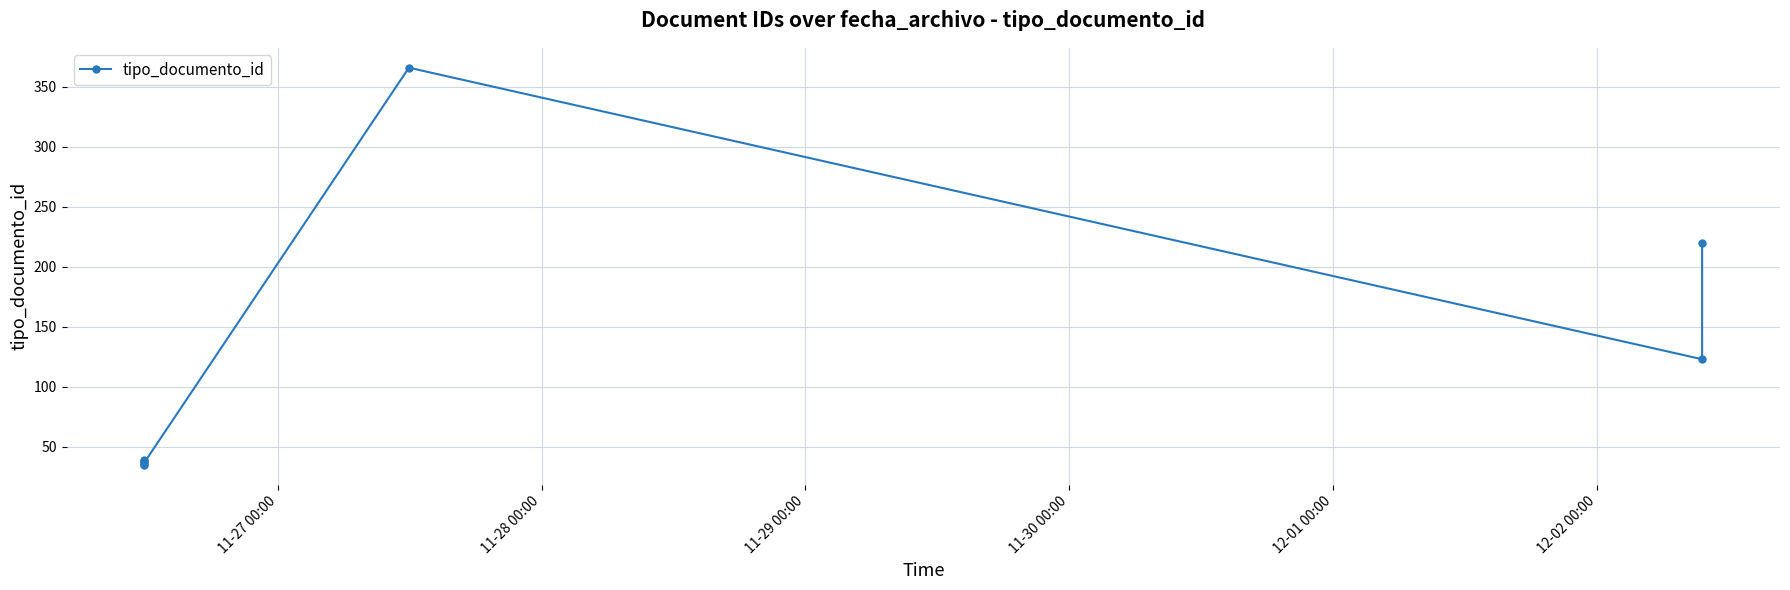

What is the value of the 7th point from the left?

123